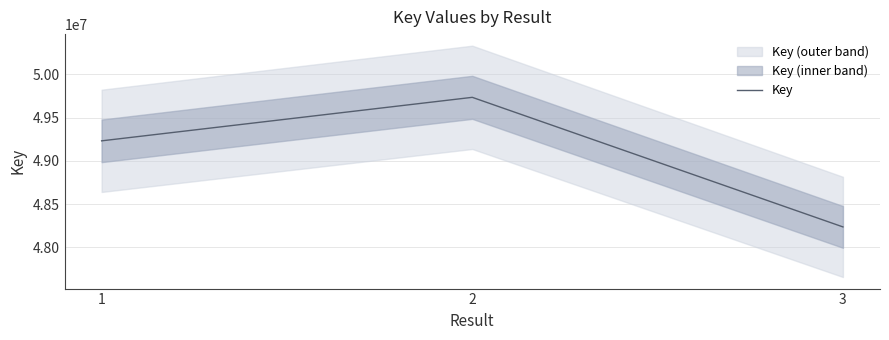

List the labels in order of value, smallest first.

3, 1, 2